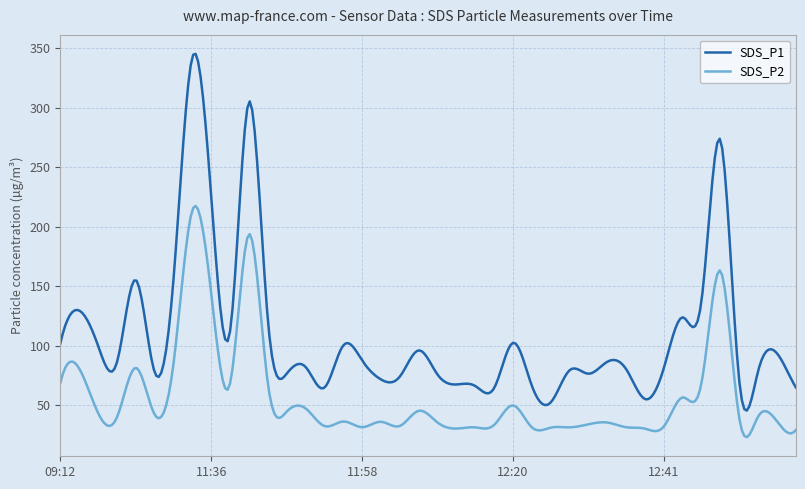

List the series in order of their peak value, highest first.

SDS_P1, SDS_P2